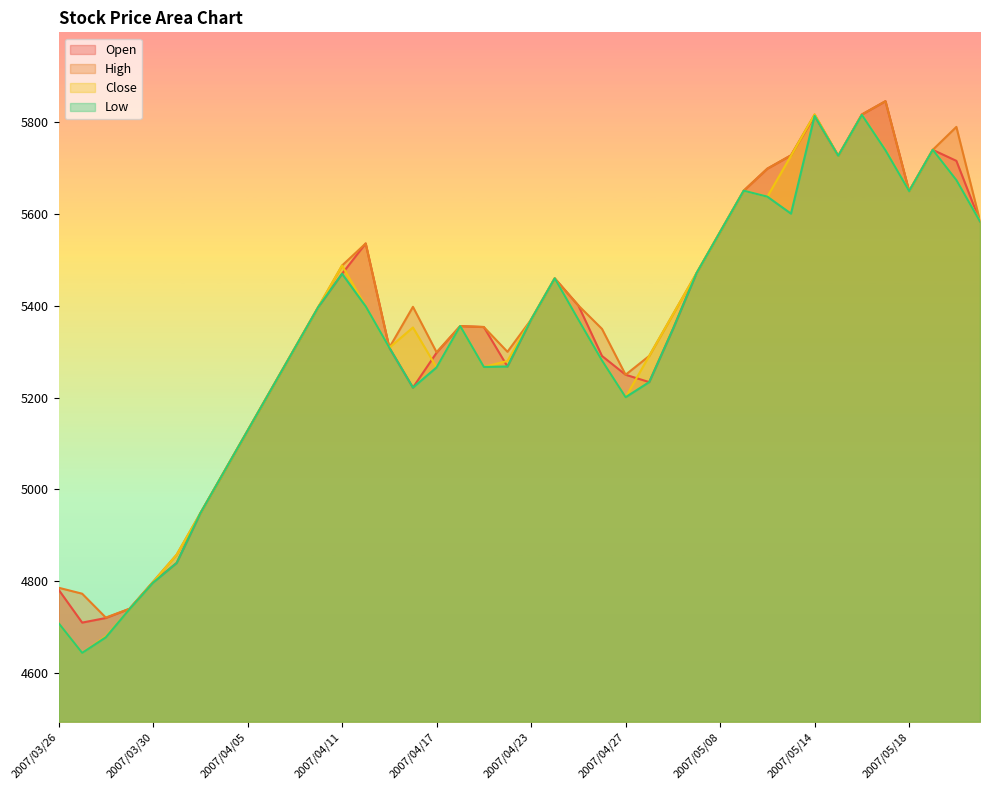

What is the total value across all series at 2007/03/26?

18986